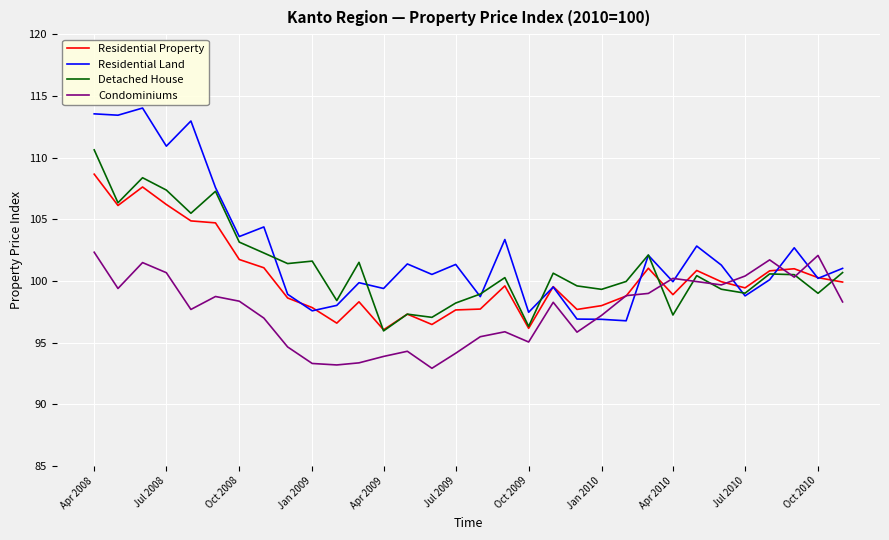

What is the sum of all Condominiums values?

3123.3